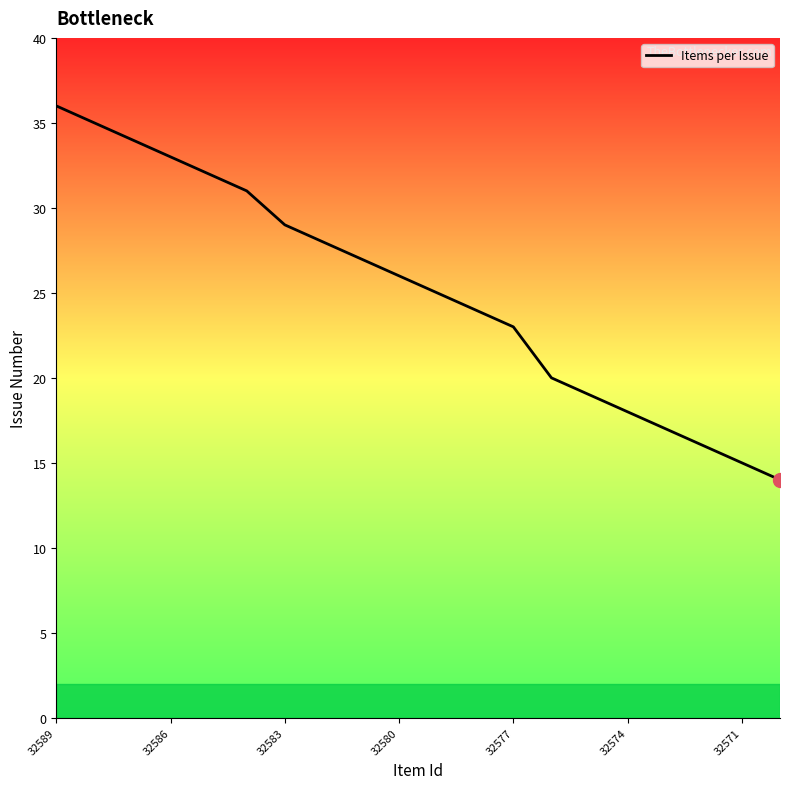

What is the difference between the maximum and minimum values?

22